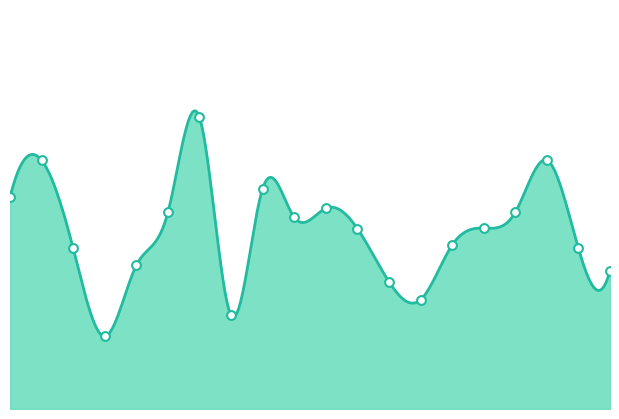

What is the change in value from 15:05 to 17:35?

+7.3